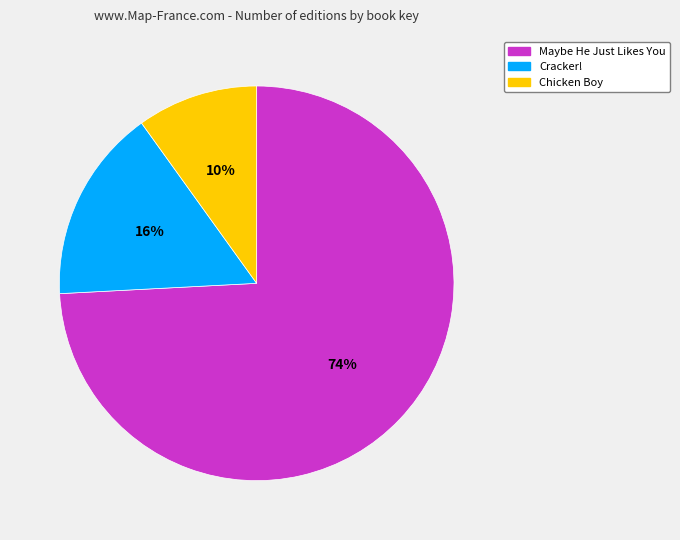

To the nearest percent, what portion does Chicken Boy represent?

10%